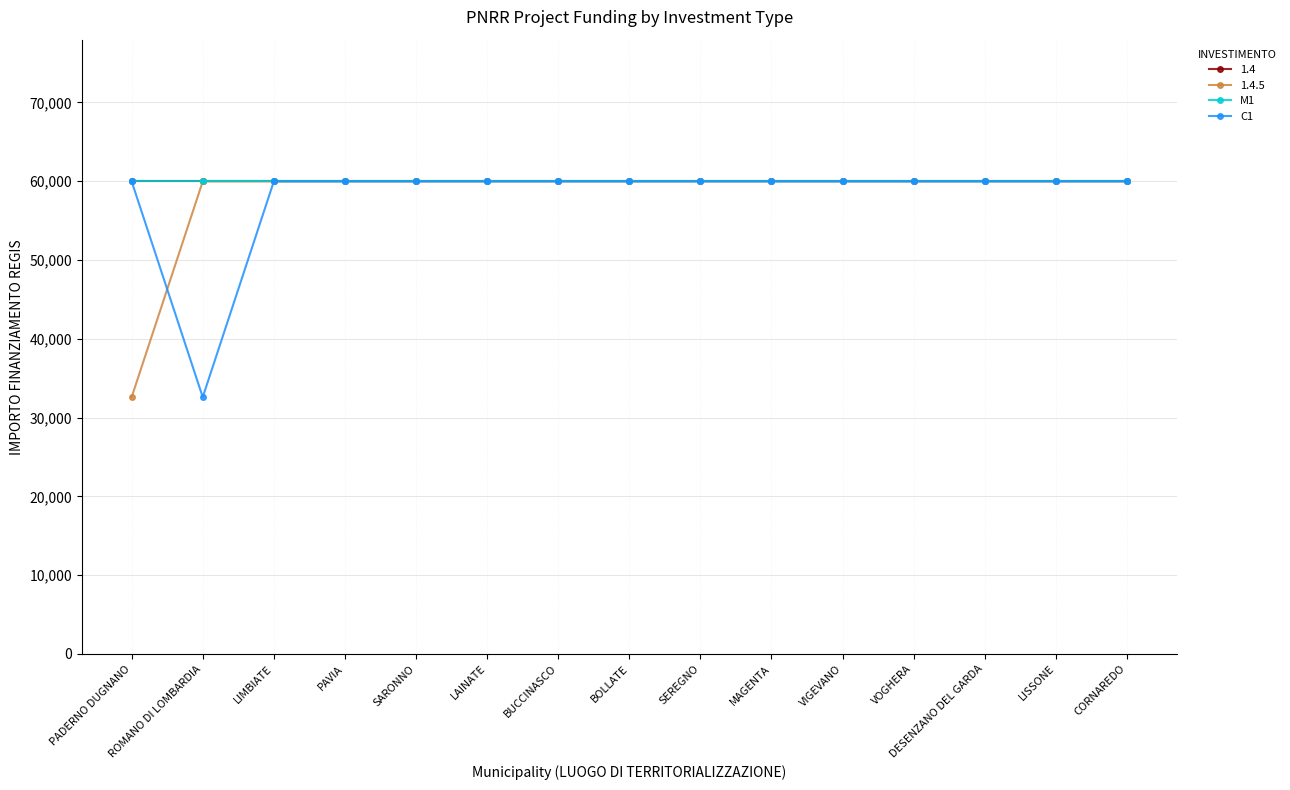

Is this an area chart (filled region under the line)?

No